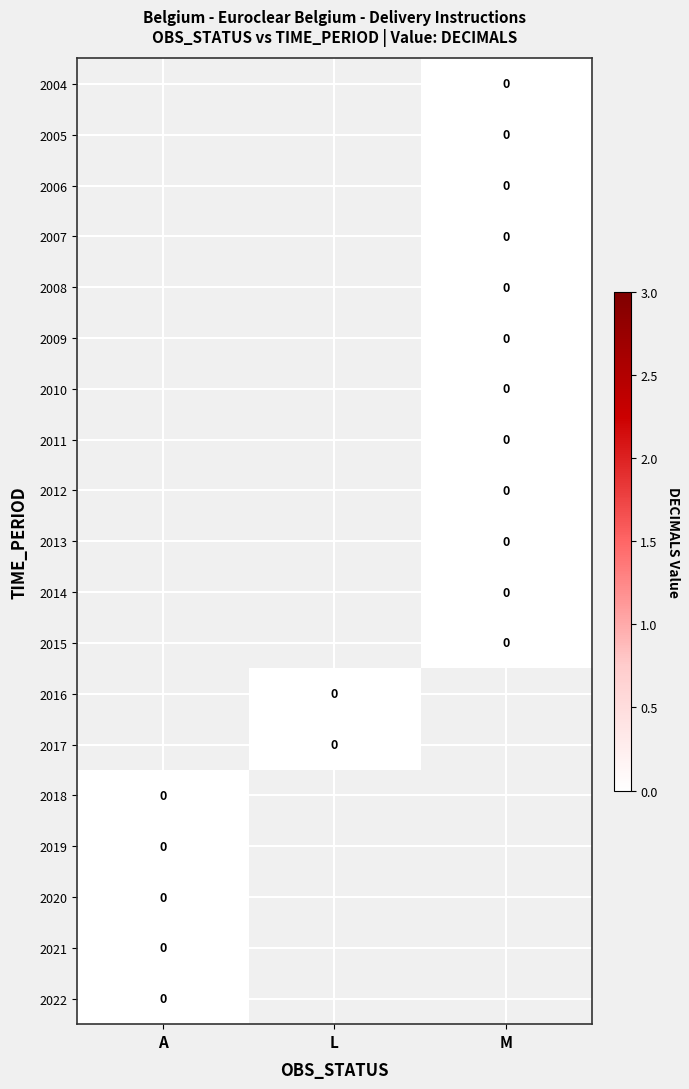

Which label corresponds to the smallest value in the chart?

M